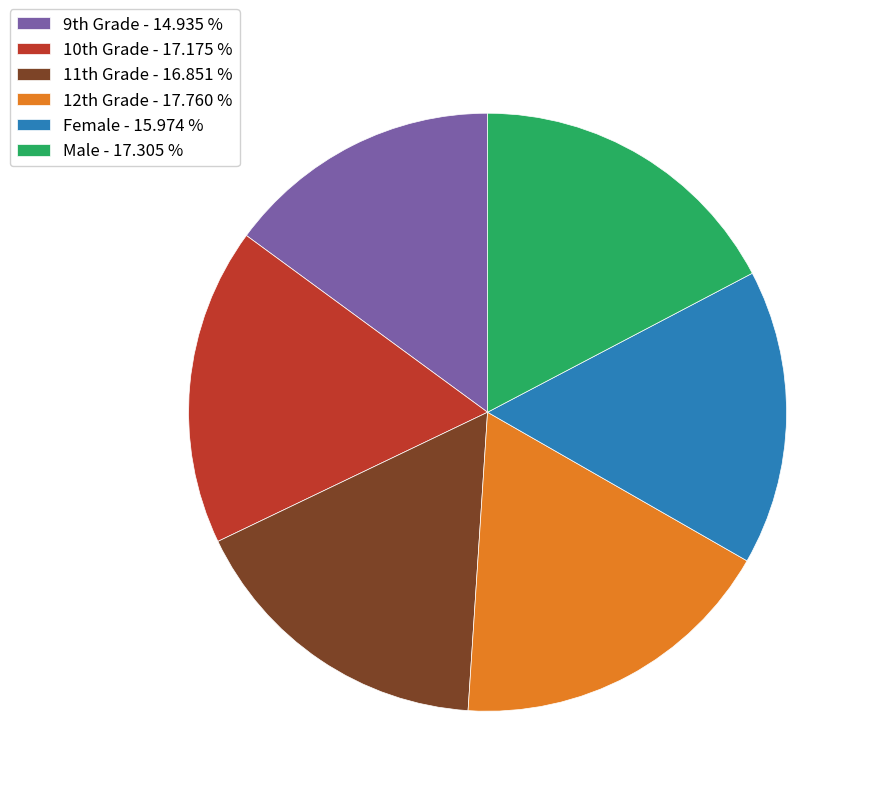

What is the smallest slice in the pie chart?

9th Grade - 14.935 %